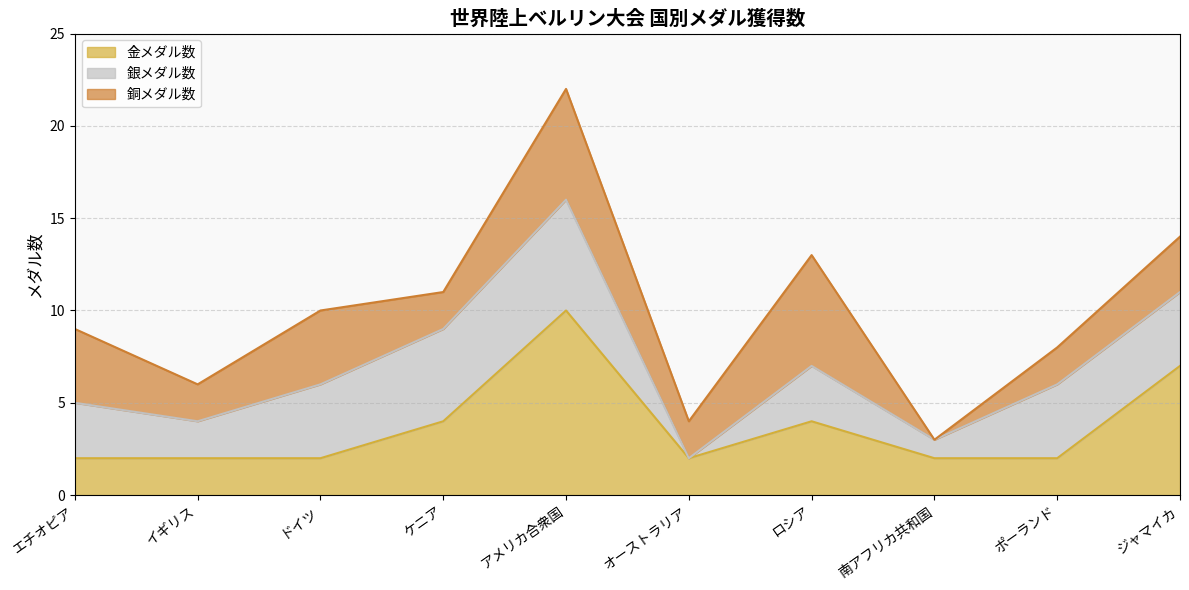

What is the value of the 銀メダル数 point at the 1st from the left?

3